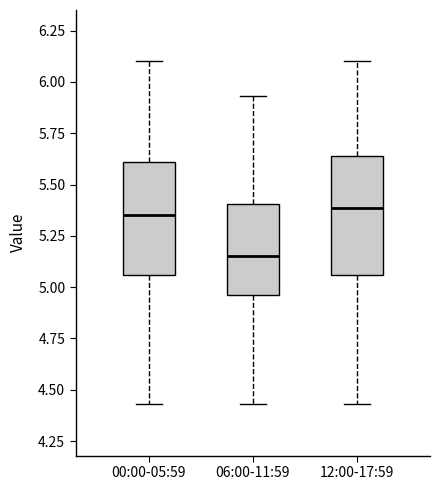

Which box has the lowest median line?

06:00-11:59